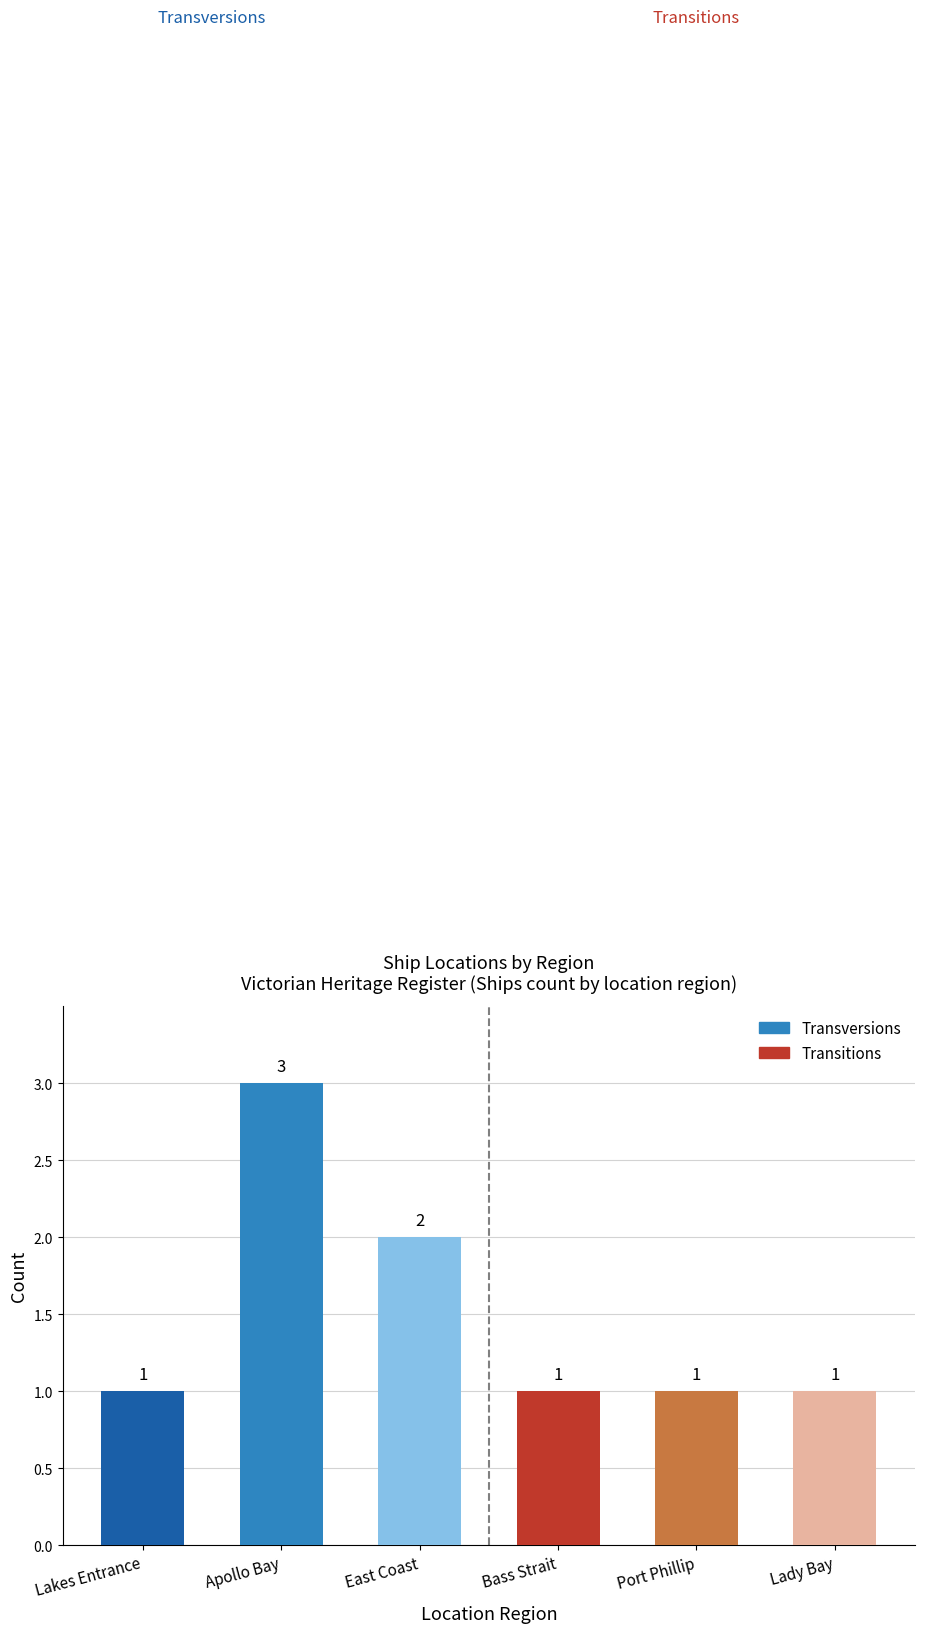

What is the average value?

2